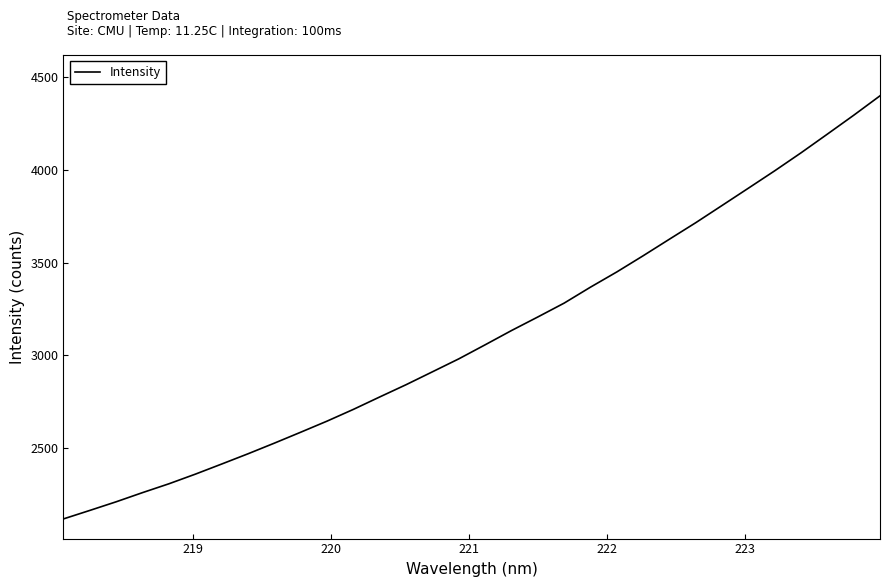

What is the difference between the maximum and minimum values?

2280.1